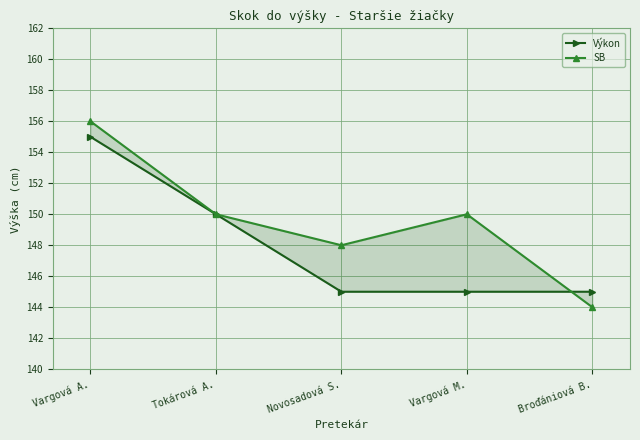

Where is Výkon nearest to the value 150?

Tokárová A.